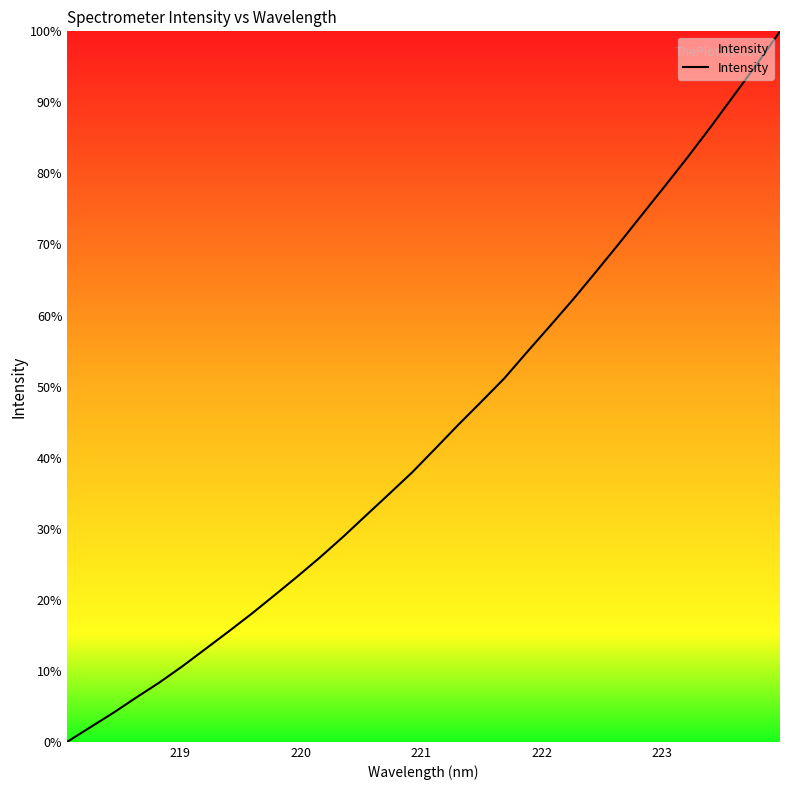

What is the sum of all values?

1386.3